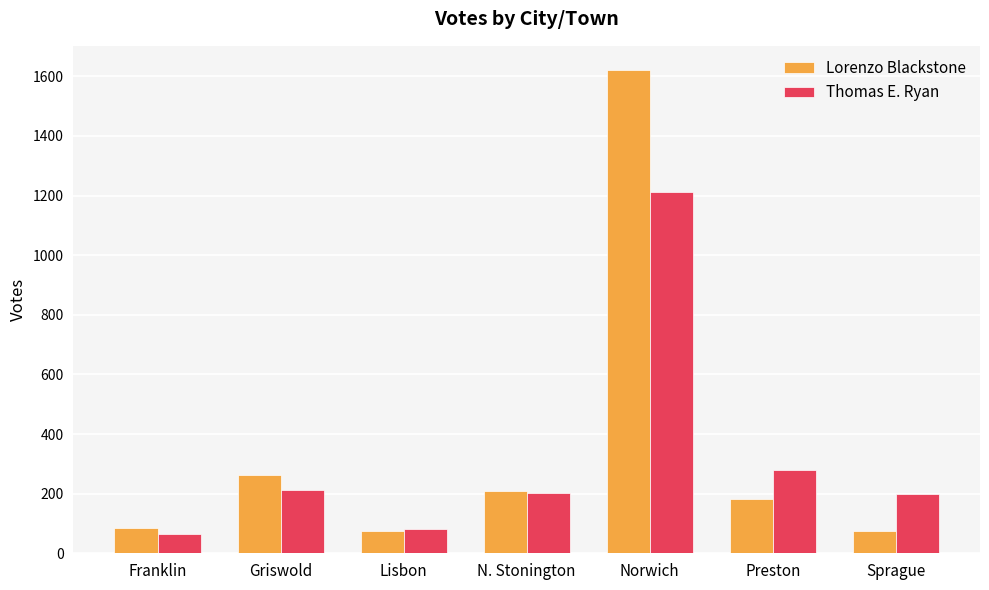

What is the average value of the Lorenzo Blackstone series?

359